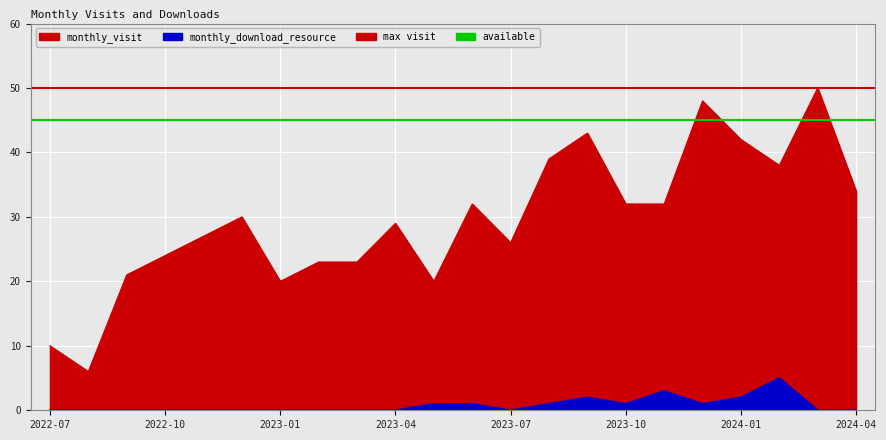

Is the value of monthly_download_resource at 2023-06 greater than the value of monthly_visit at 2023-09?

No